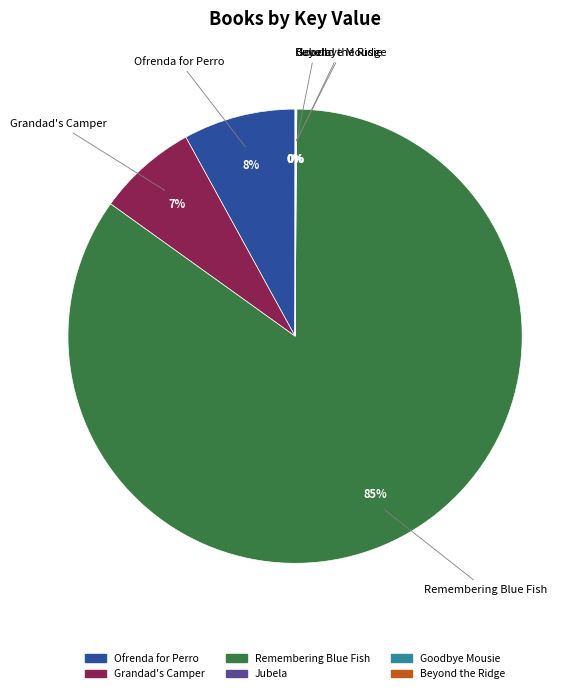

Combined, do Remembering Blue Fish and Ofrenda for Perro account for over 50%?

Yes